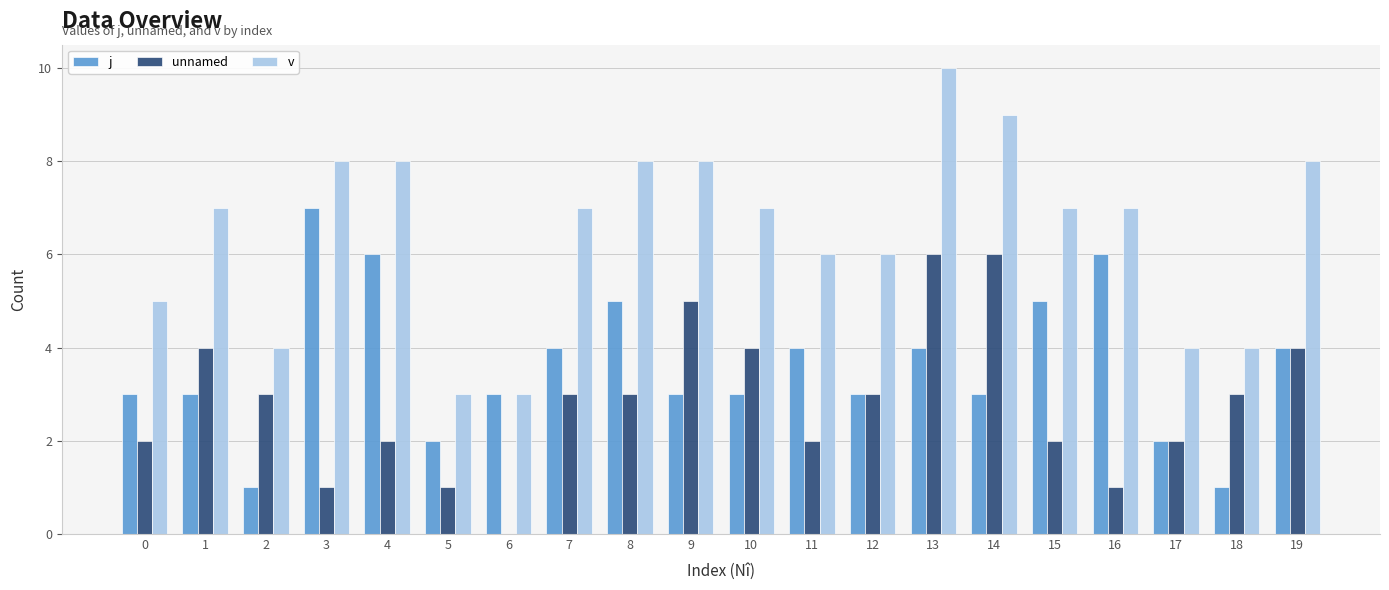

What is the maximum value for unnamed?

6